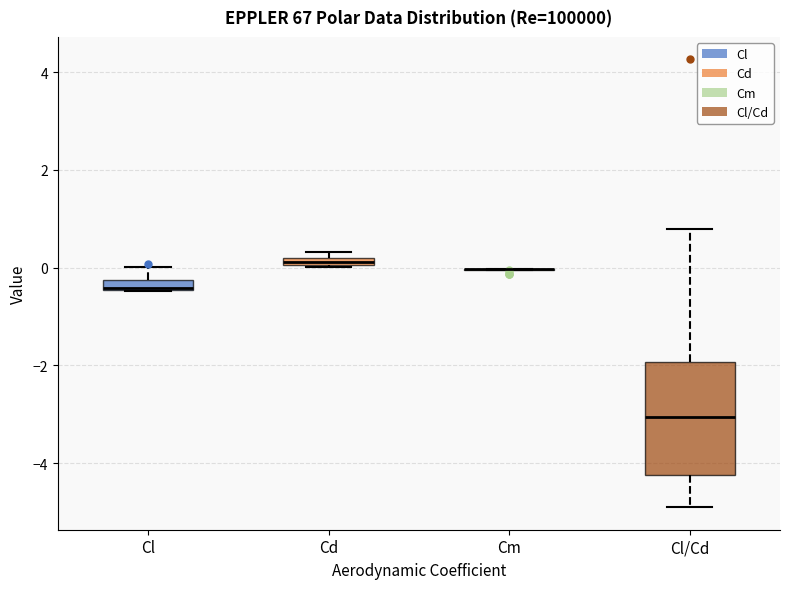

Where is the upper edge of the box for Cl on the y-axis? The values are not printed on the chart, so give them approximately, as read against the axis.

-0.2